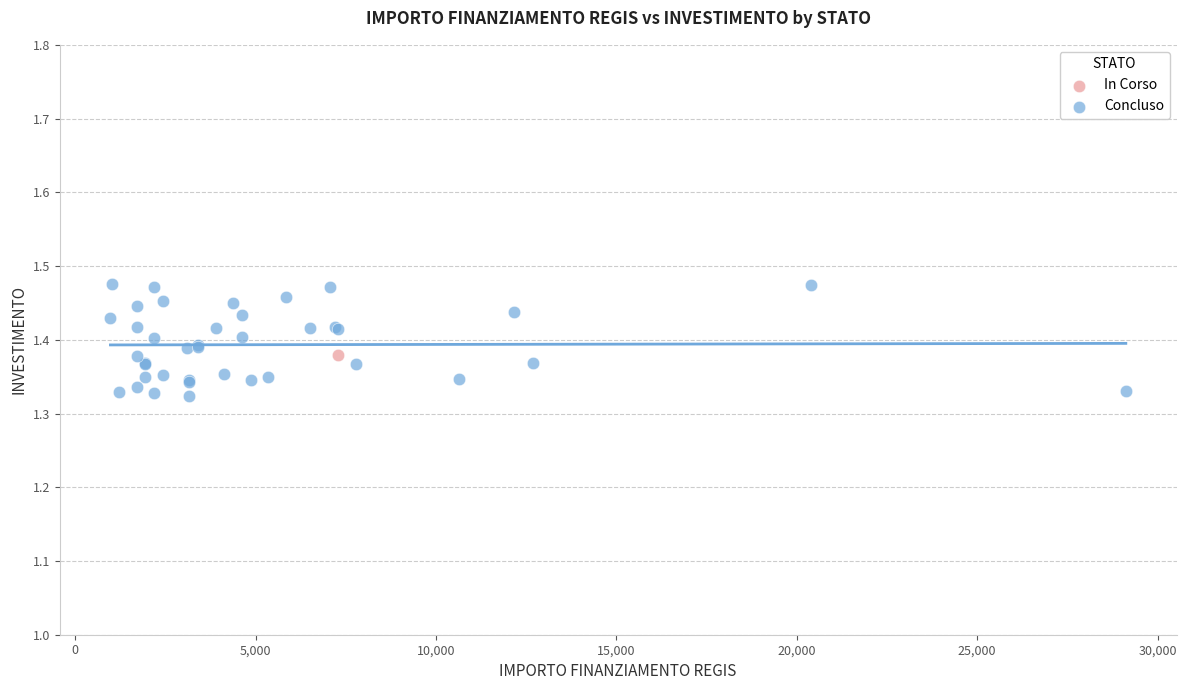

What are all the series names shown in the legend?

In Corso, Concluso